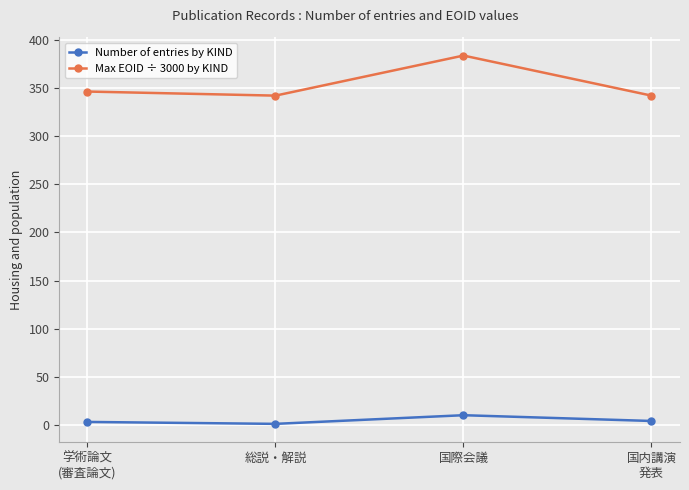

What is the maximum value shown in the chart?

384.0